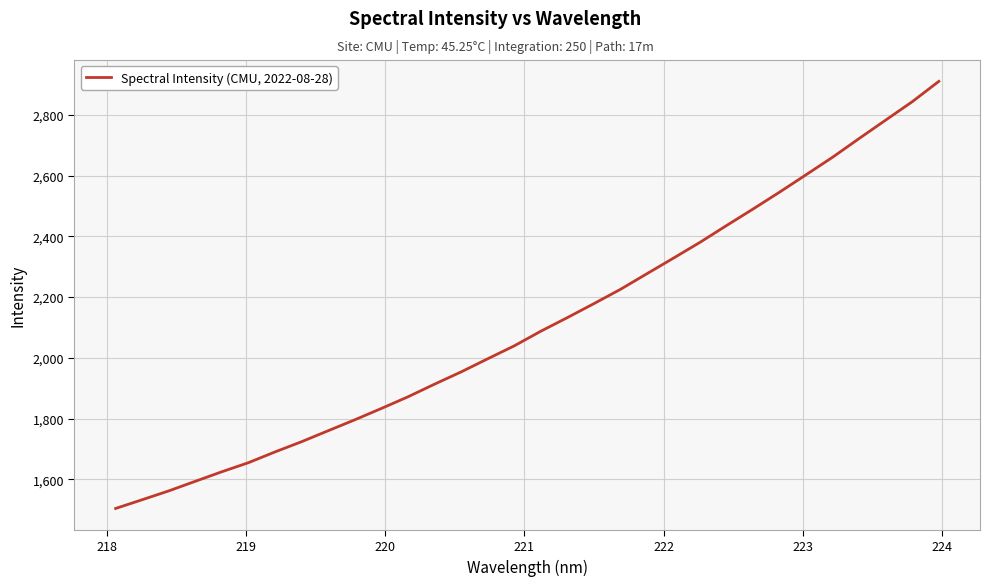

What is the minimum value shown in the chart?

1504.7